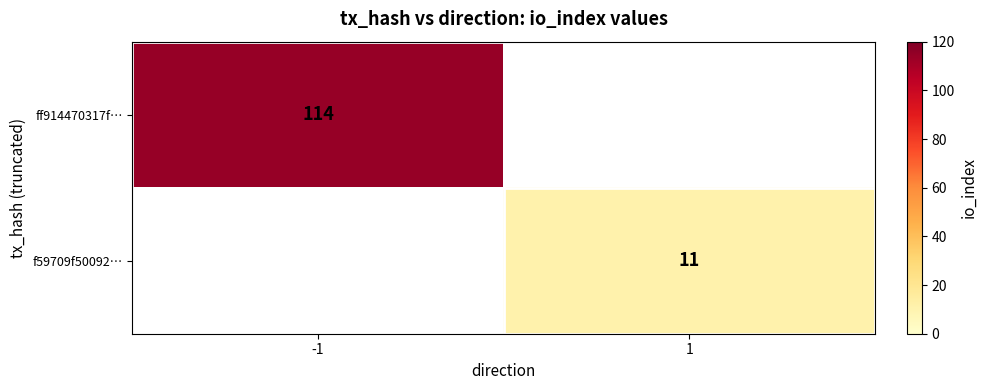

The value of ff914470317f… at -1 is 175. True or false?

False